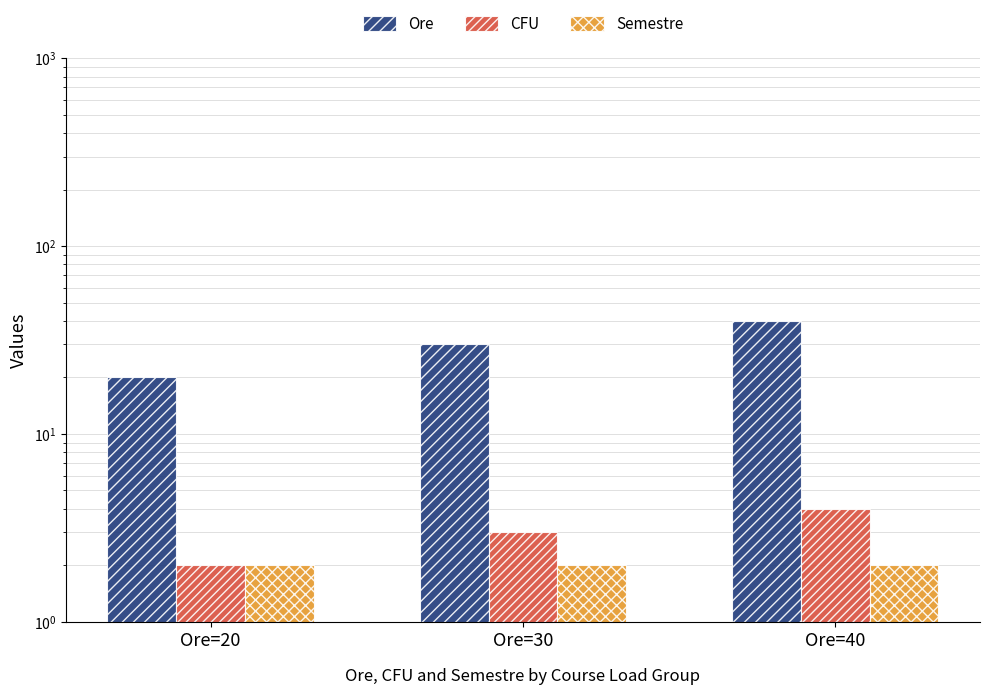

What is the average value of the Semestre series?

2